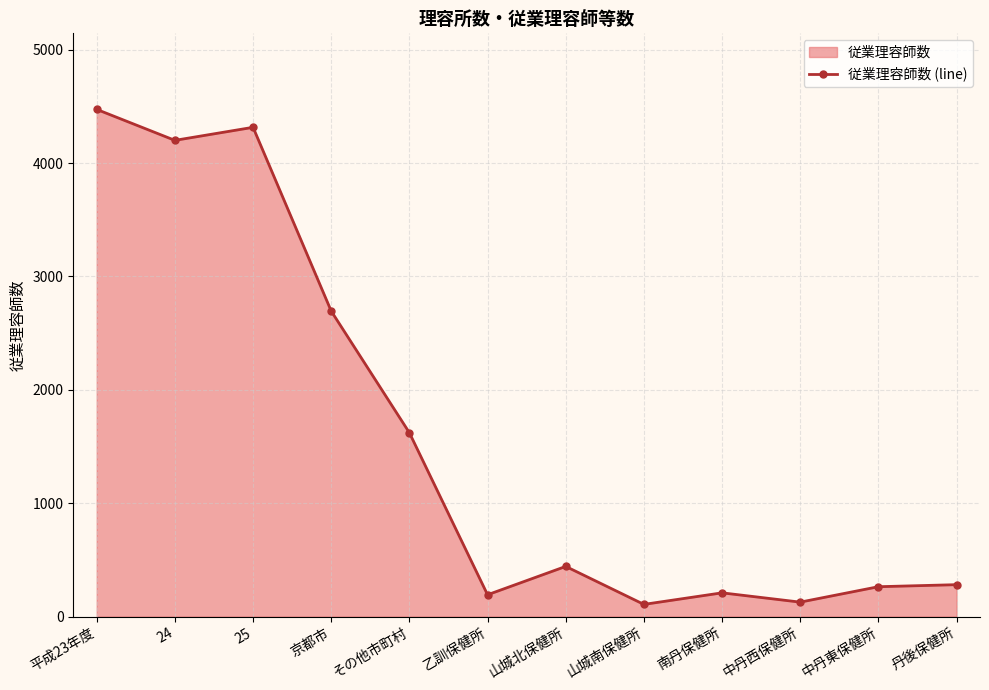

Read the value at 中丹西保健所, to the nearest 10.

130